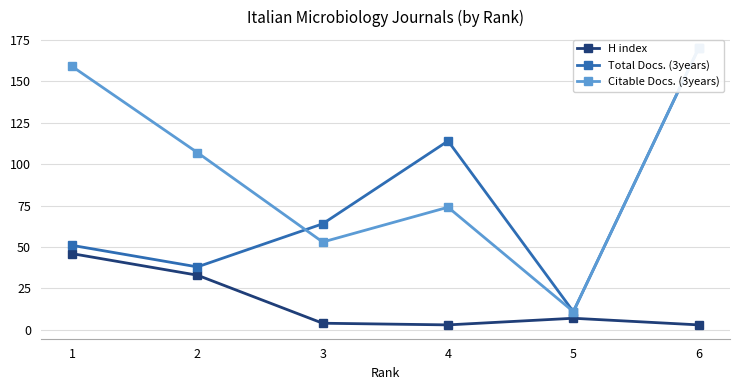

What is the sum of the Total Docs. (3years) values at 1 and 5?

62